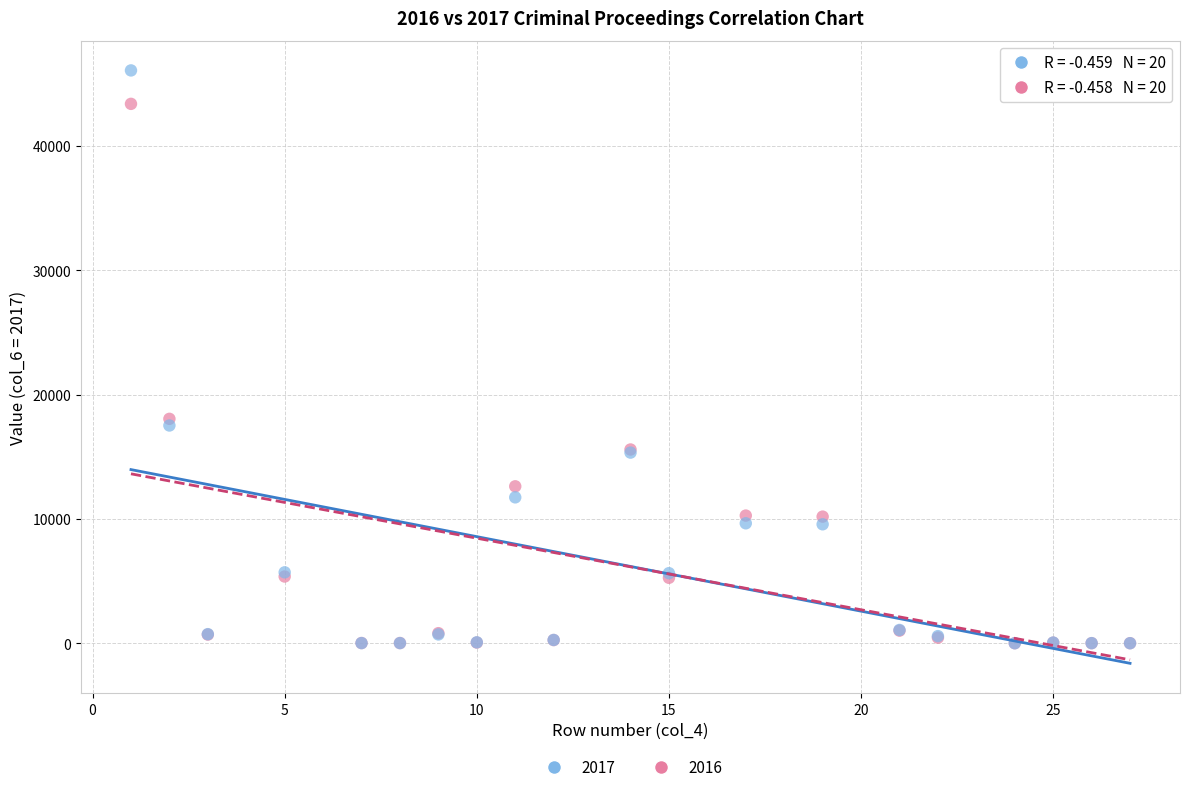

Which series has the widest spread of Y values?

2017